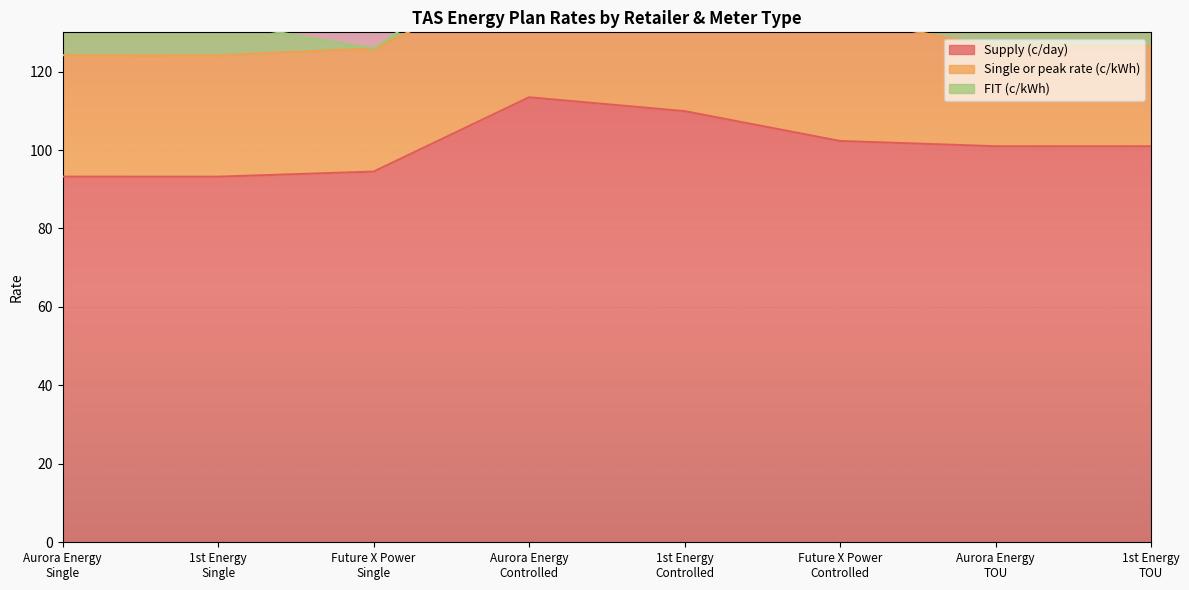

What is the minimum value for Single or peak rate (c/kWh)?

25.5